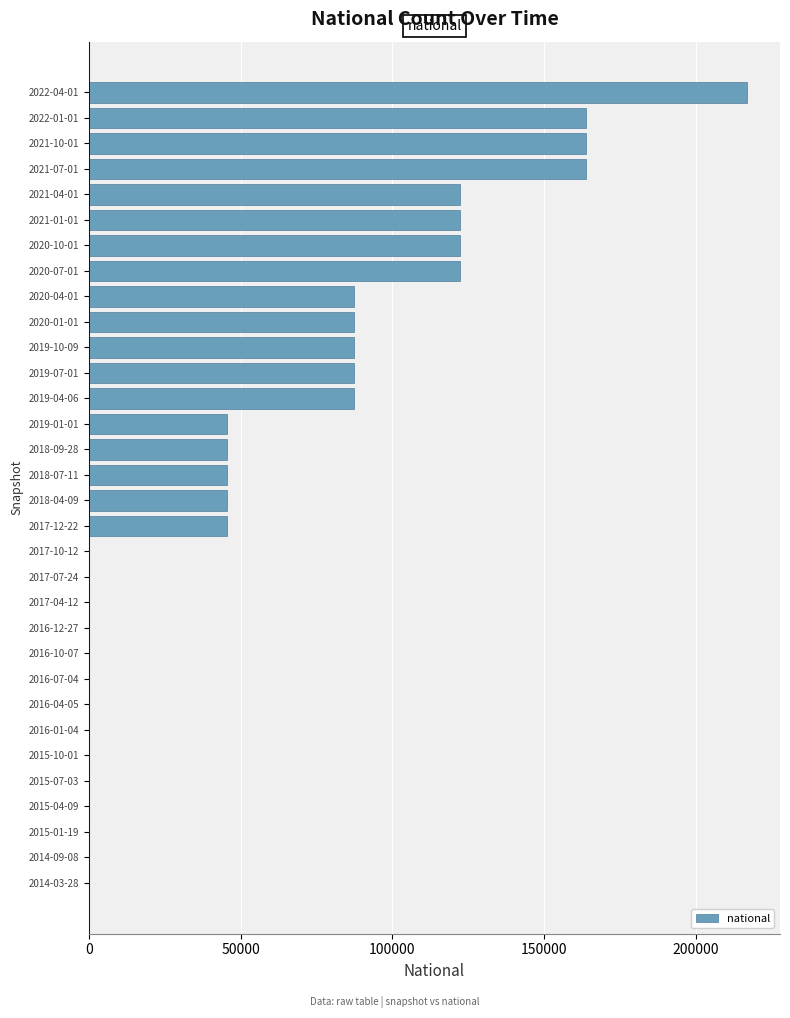

Is it true that the value at 2018-04-09 is 68446?

False